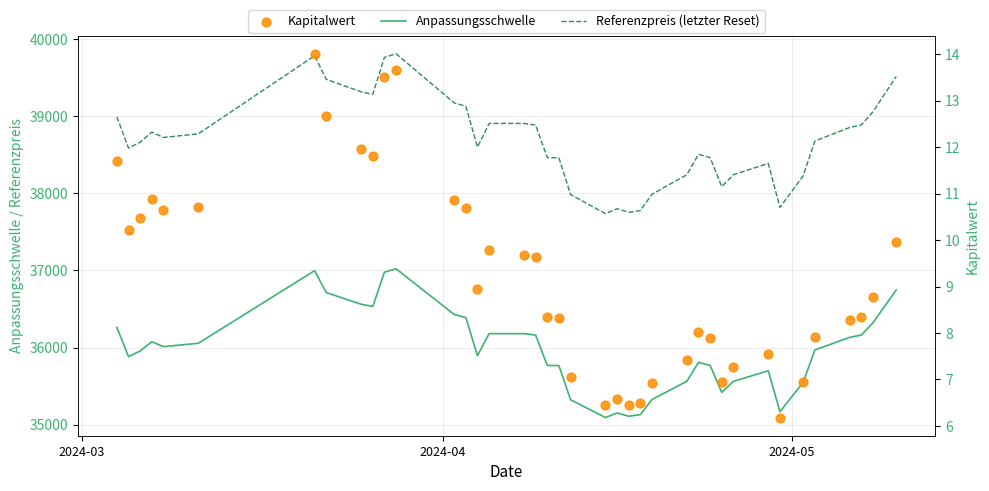

Which series has the widest spread of Y values?

Referenzpreis (letzter Reset)